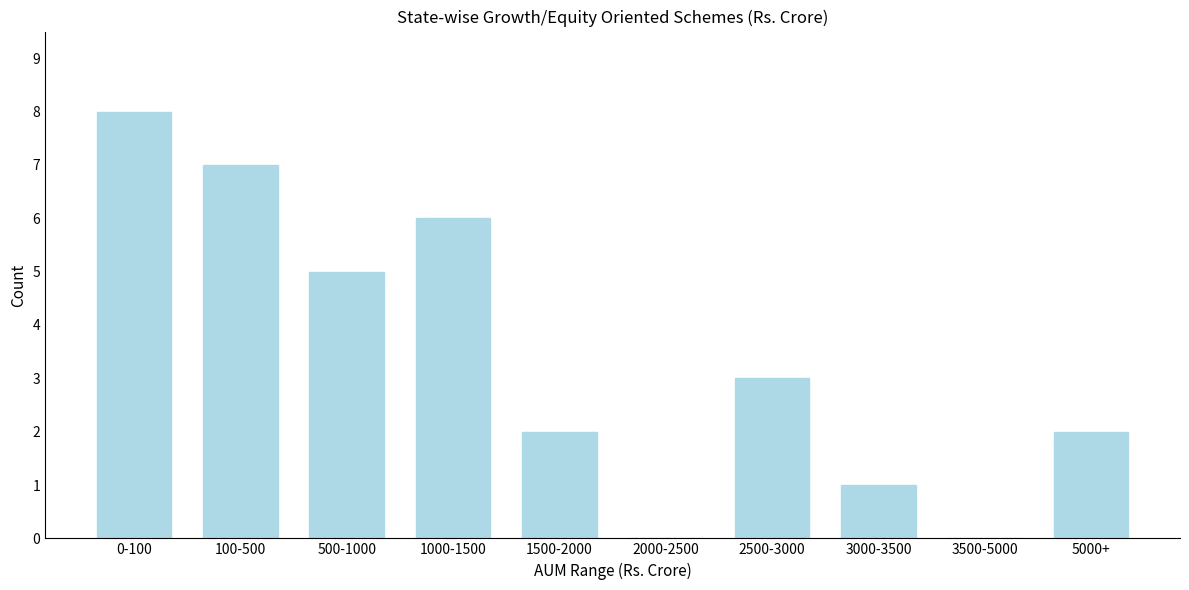

Reading left to right, what are all the values shown in this chart?

0-100=8	100-500=7	500-1000=5	1000-1500=6	1500-2000=2	2000-2500=0	2500-3000=3	3000-3500=1	3500-5000=0	5000+=2